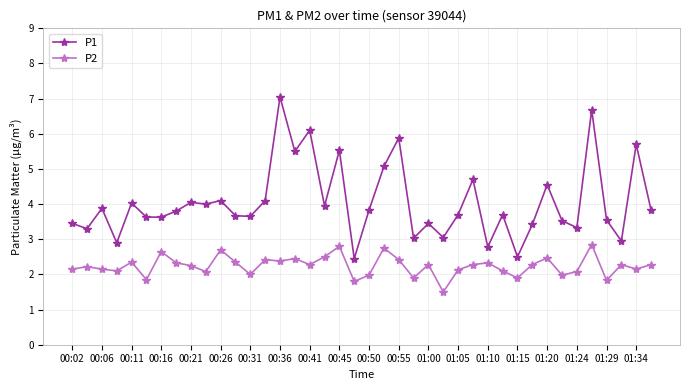

How many lines are shown in the chart?

2